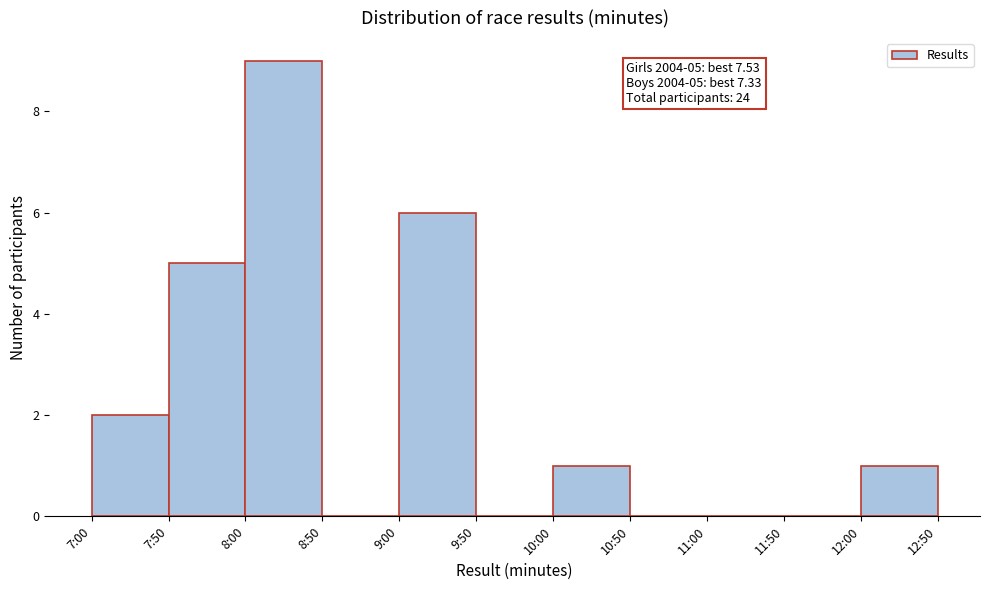

Reading left to right, transcribe all the data shown in this chart.

7:00=2	7:50=5	8:00=9	8:50=0	9:00=6	9:50=0	10:00=1	10:50=0	11:00=0	11:50=0	12:00=1